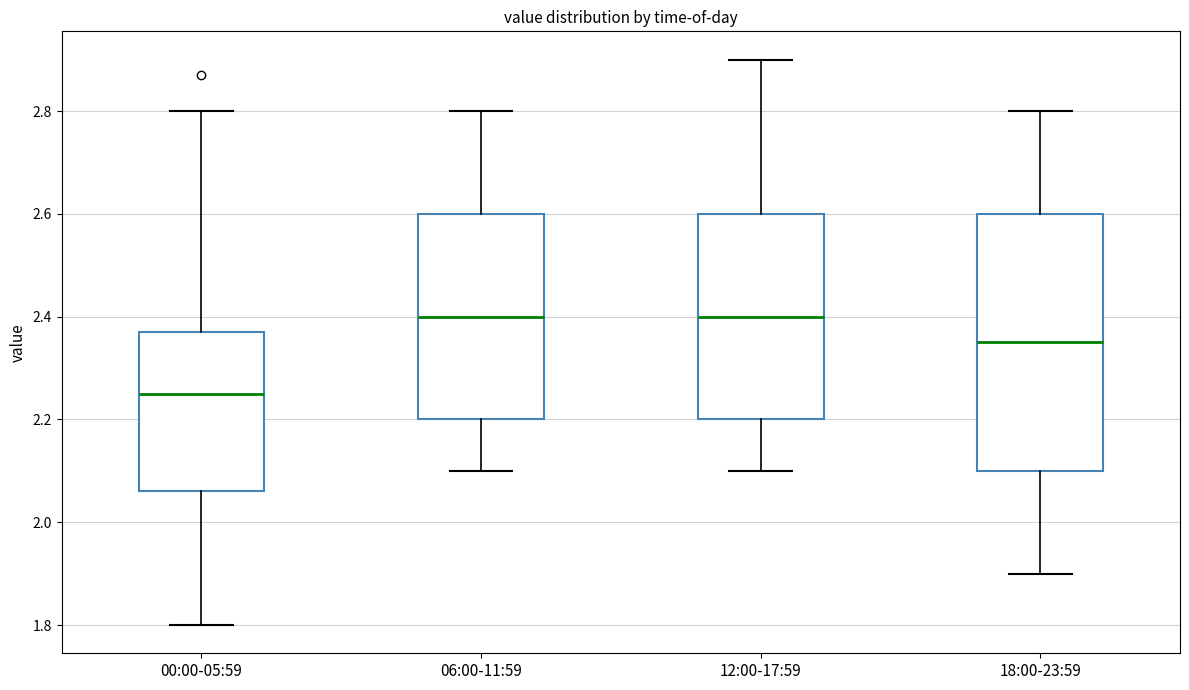

Where does the lower whisker of the box for 06:00-11:59 end on the y-axis? The values are not printed on the chart, so give them approximately, as read against the axis.

2.10